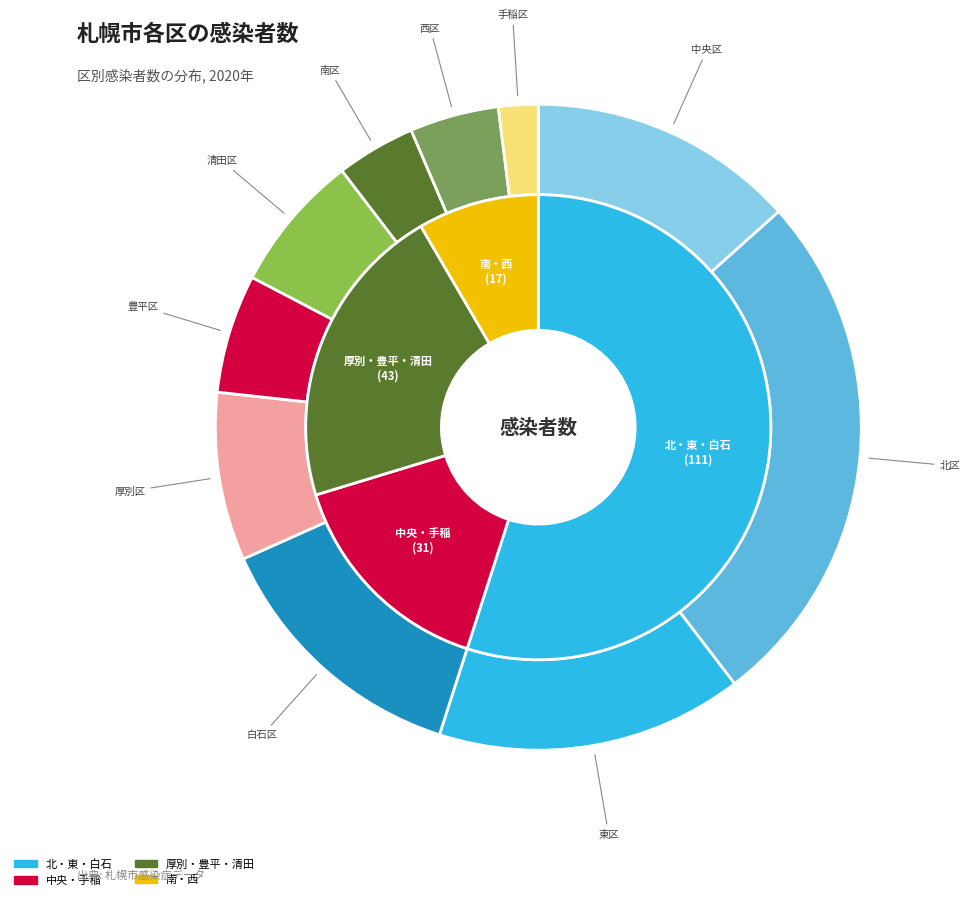

To the nearest percent, what is the difference between the largest and smallest slice percentages?

24%